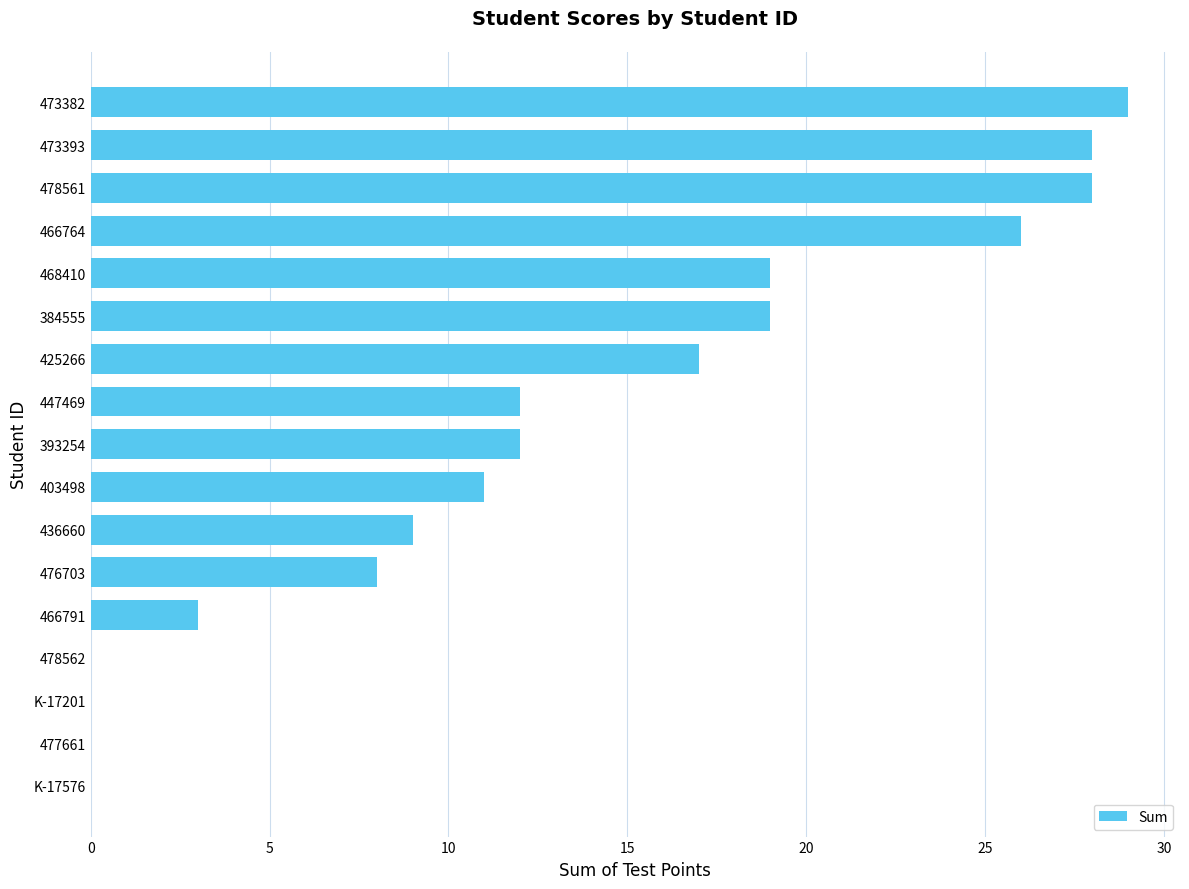

Between 447469 and 466764, which is larger?

466764